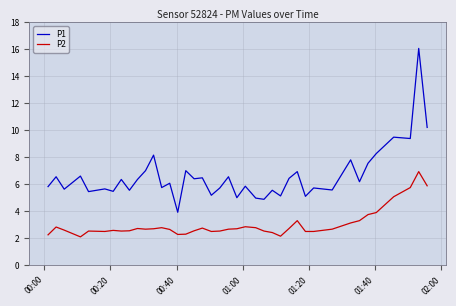

At how many categories does at least one series exceed 12?

1